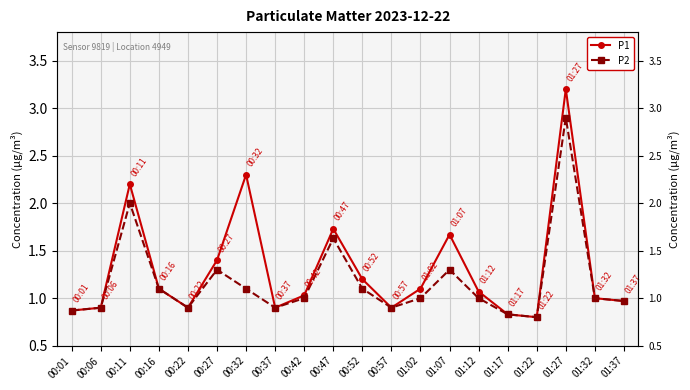

Rank the categories by P2 value from highest to lowest.

01:27, 00:11, 00:47, 00:27, 01:07, 00:16, 00:32, 00:52, 00:42, 01:02, 01:12, 01:32, 01:37, 00:06, 00:22, 00:37, 00:57, 00:01, 01:17, 01:22